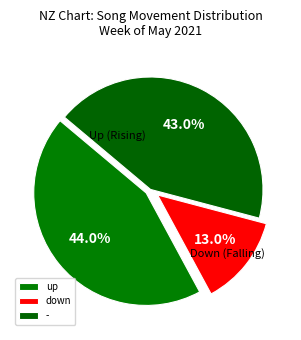

Which slice is the largest?

up